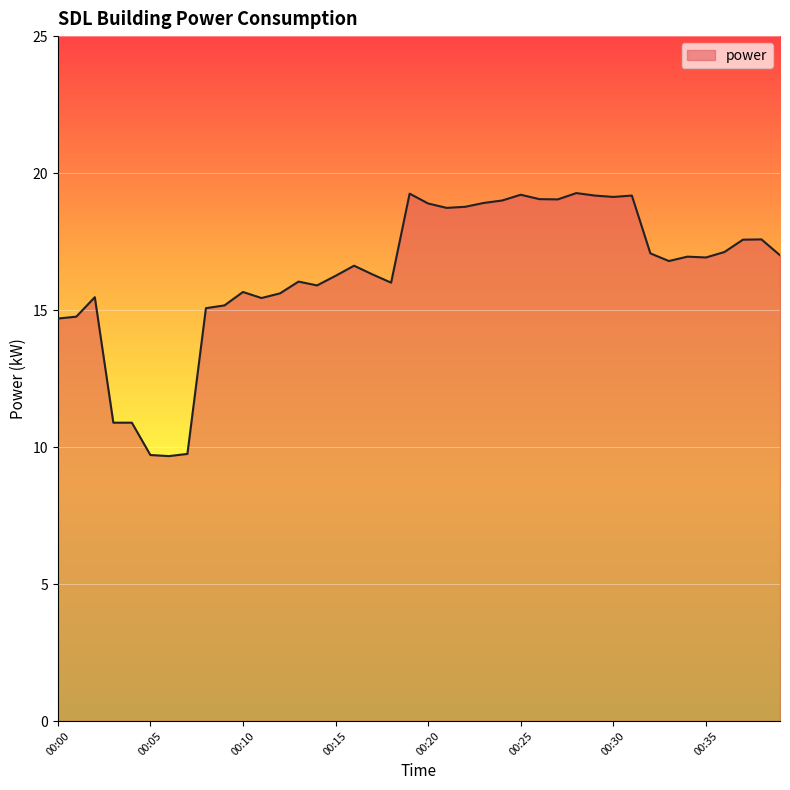

What is the greatest value displayed?

19.3